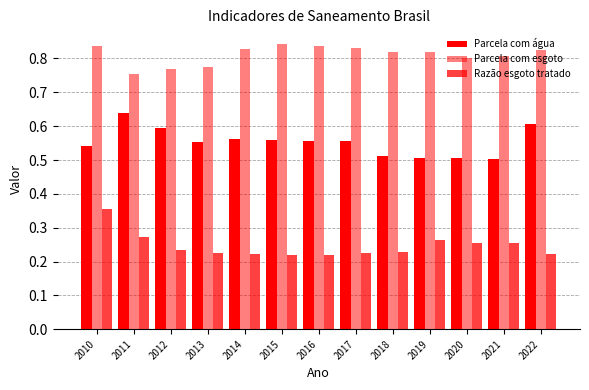

Rank the series by their maximum value, from highest to lowest.

Parcela com esgoto, Parcela com água, Razão esgoto tratado